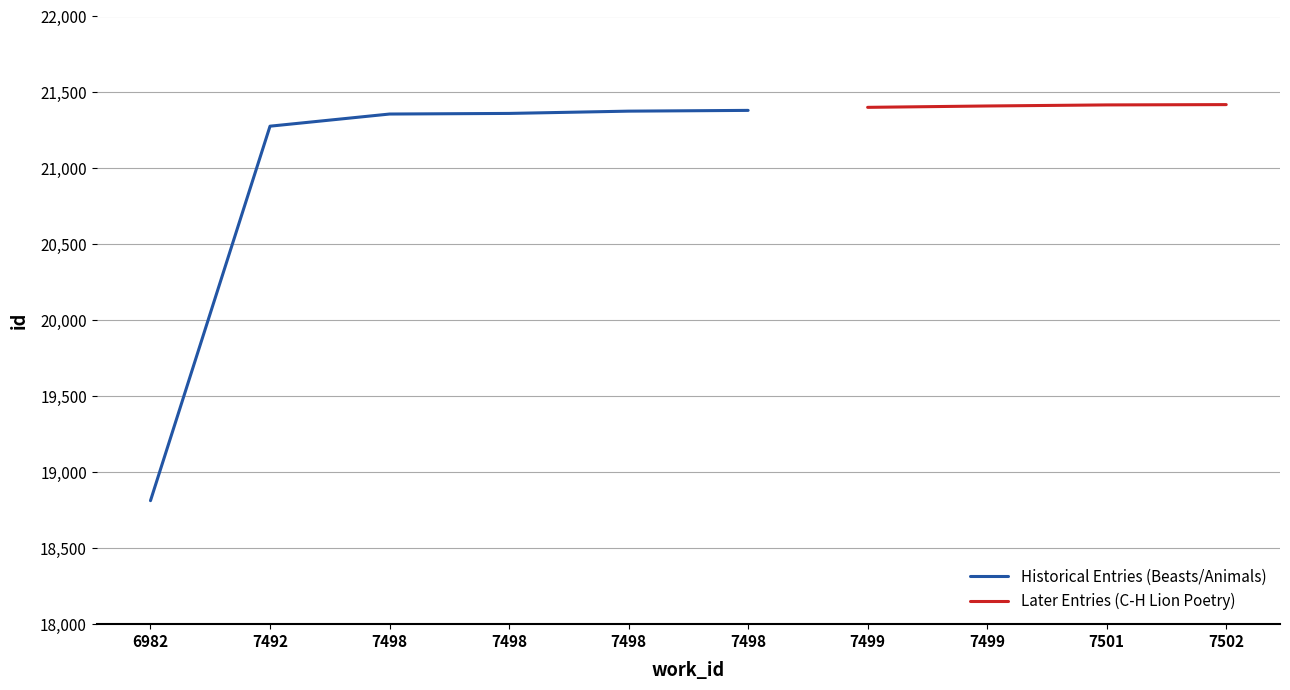

List the labels in order of value, largest first.

7502, 7501, 7499, 7499, 7498, 7498, 7498, 7498, 7492, 6982